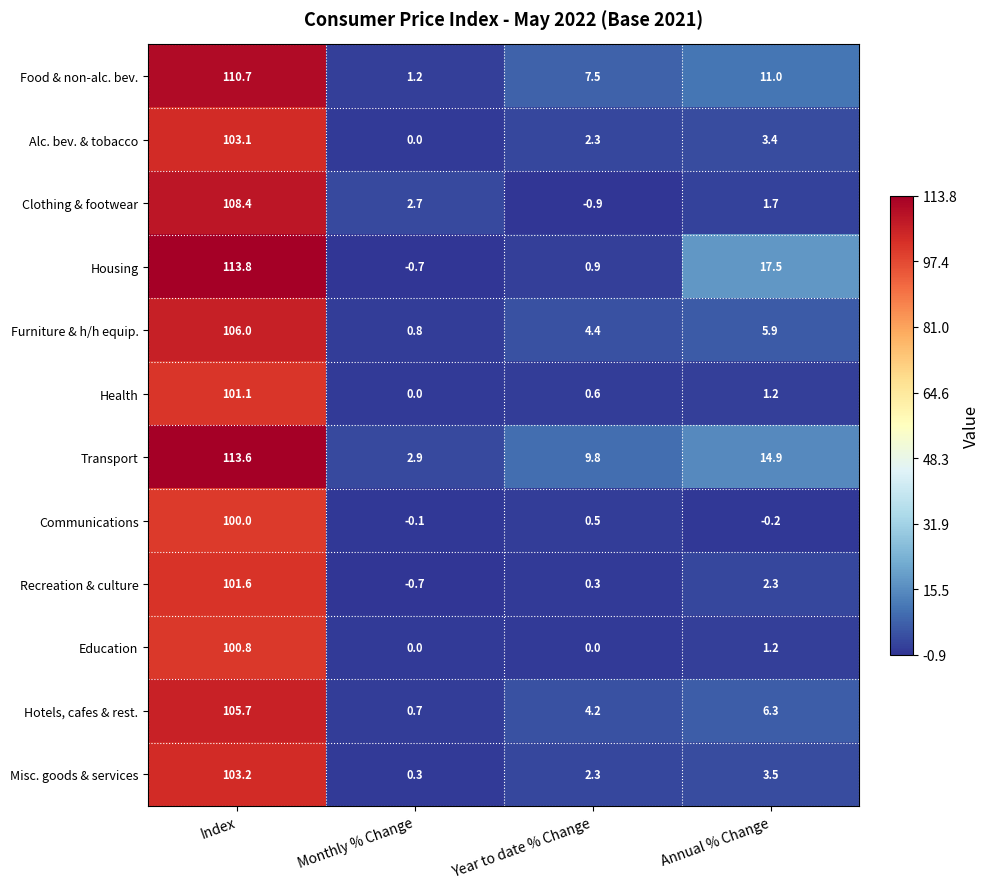

What is the difference between the maximum and minimum values in the Clothing & footwear series?

109.3